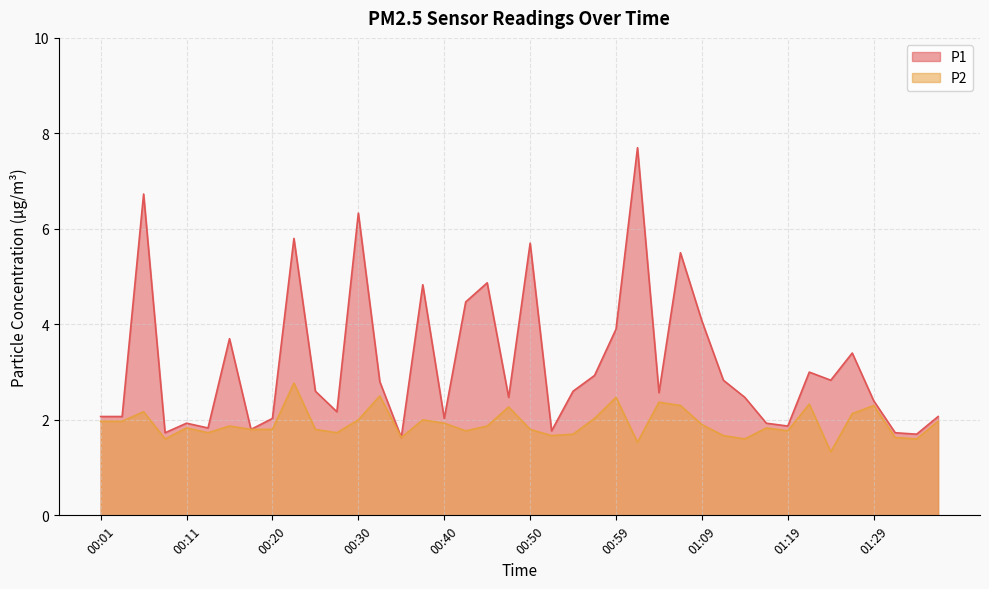

How many series are shown in this chart?

2